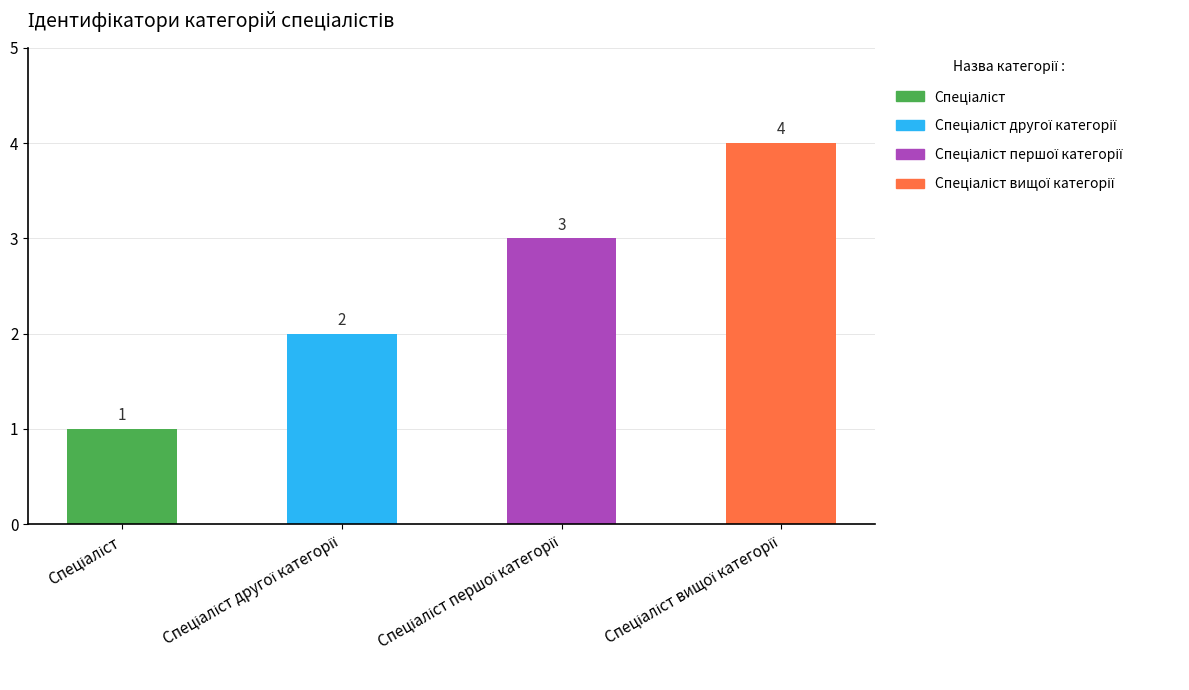

How many bars are there in total?

4